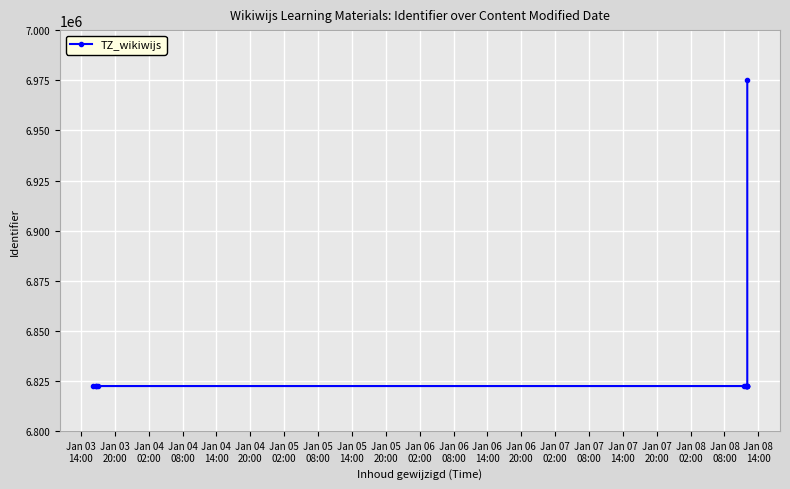

Is it true that the value at Jan 04
08:00 is 6822515?

True